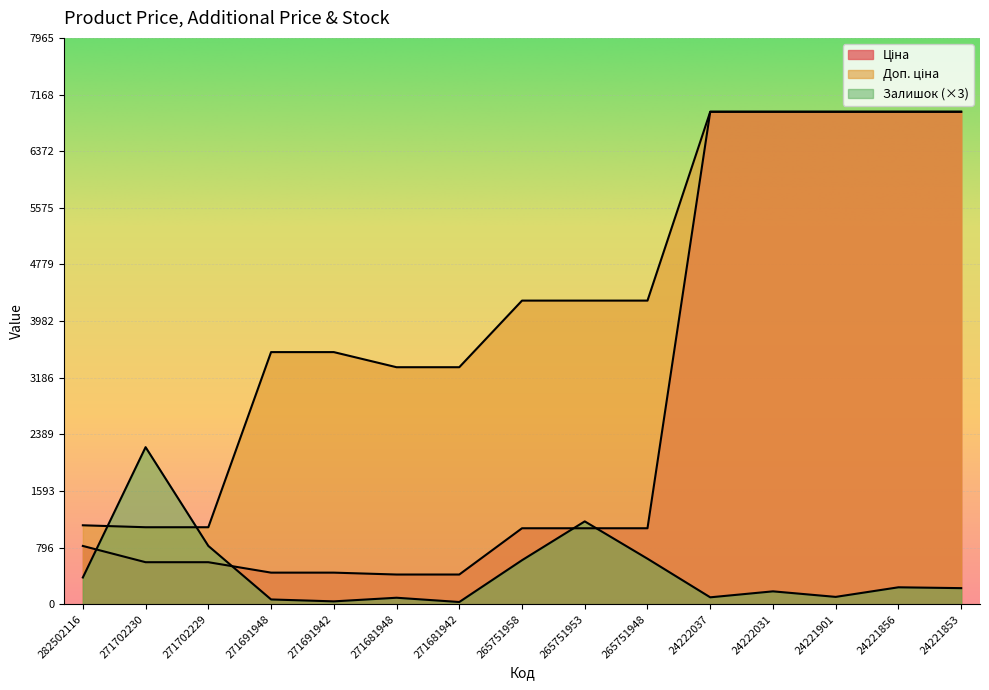

How many series are shown in this chart?

3